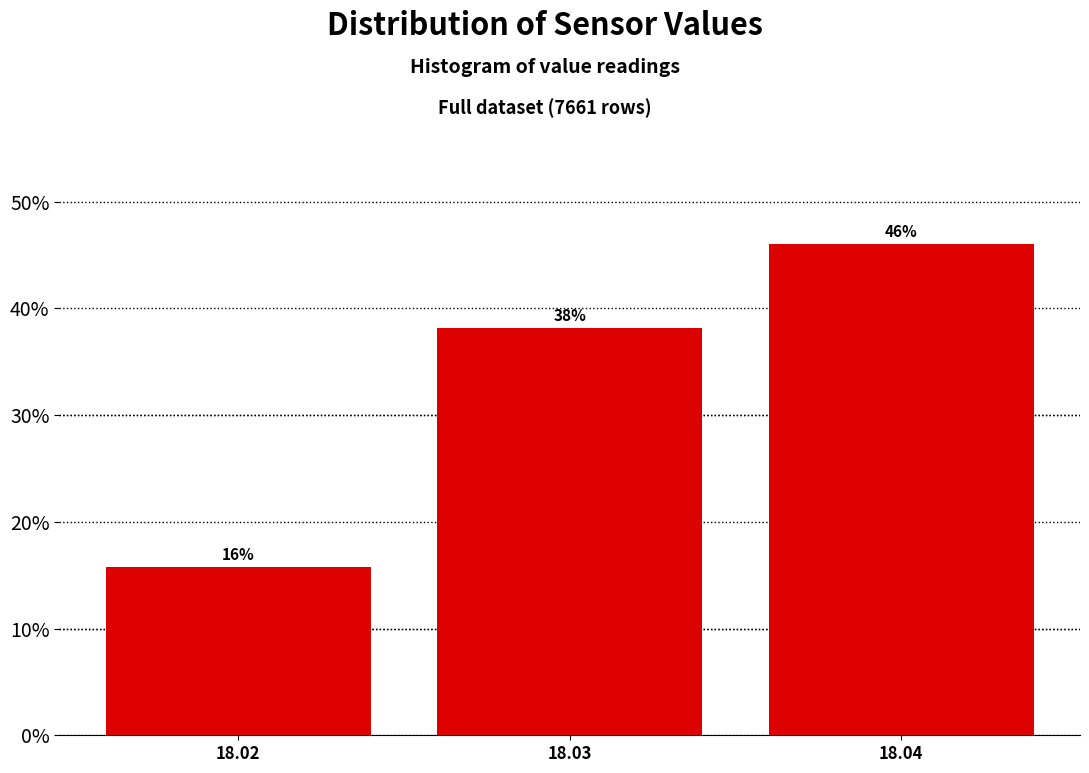

What is the value of the 1st bar from the left?

15.8